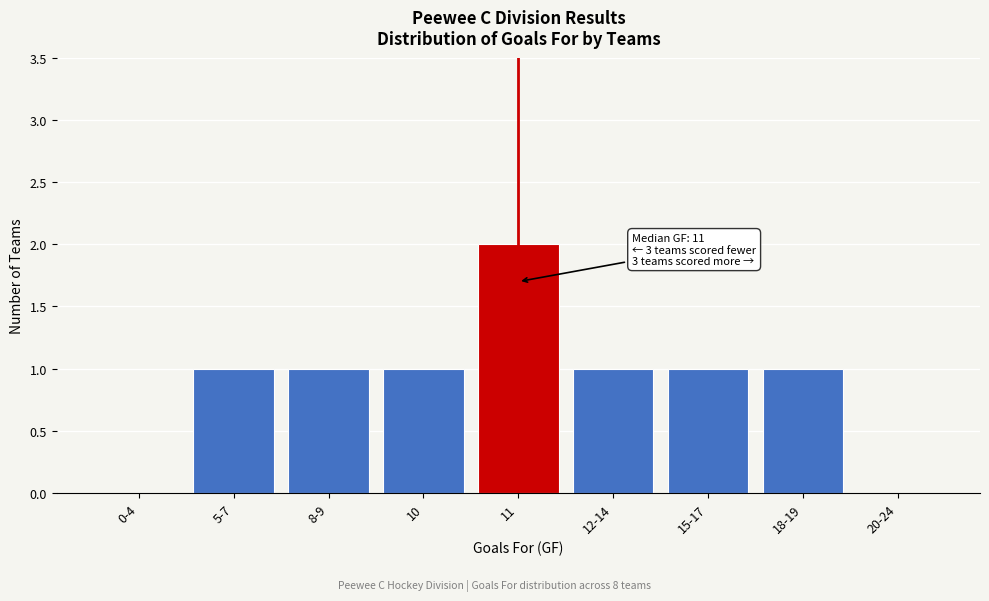

Reading right to left, transcribe all the data shown in this chart.

20-24=0	18-19=1	15-17=1	12-14=1	11=2	10=1	8-9=1	5-7=1	0-4=0